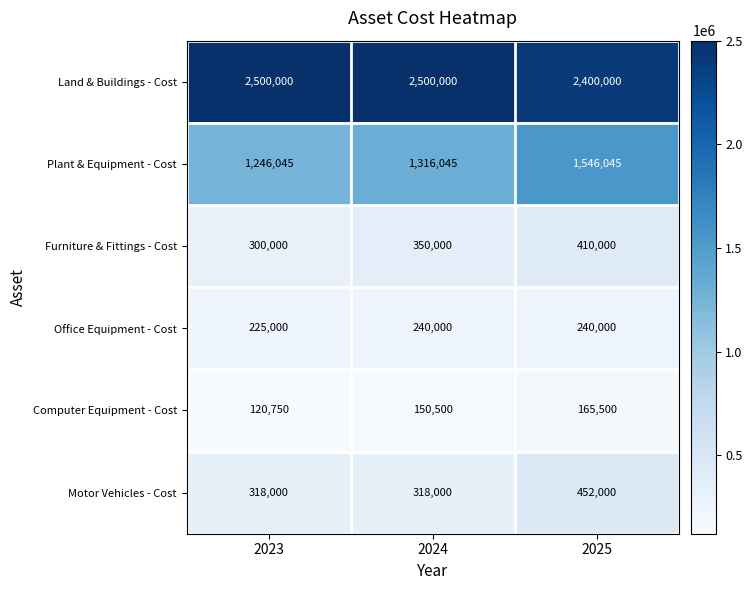

What is the total value across all series at 2024?

4874545